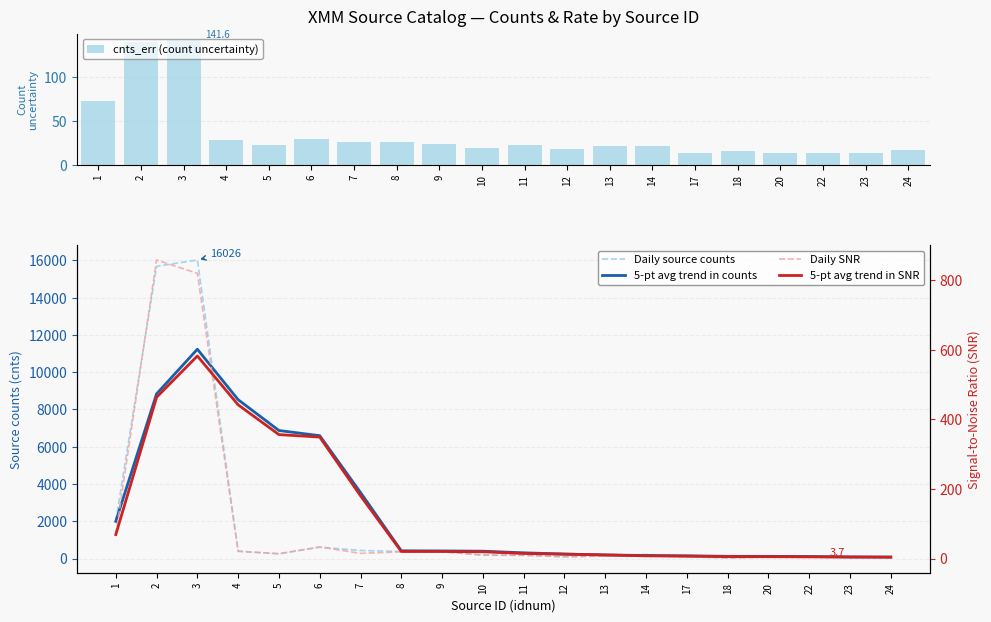

What is the difference between the maximum and minimum values in the Daily SNR series?

856.2